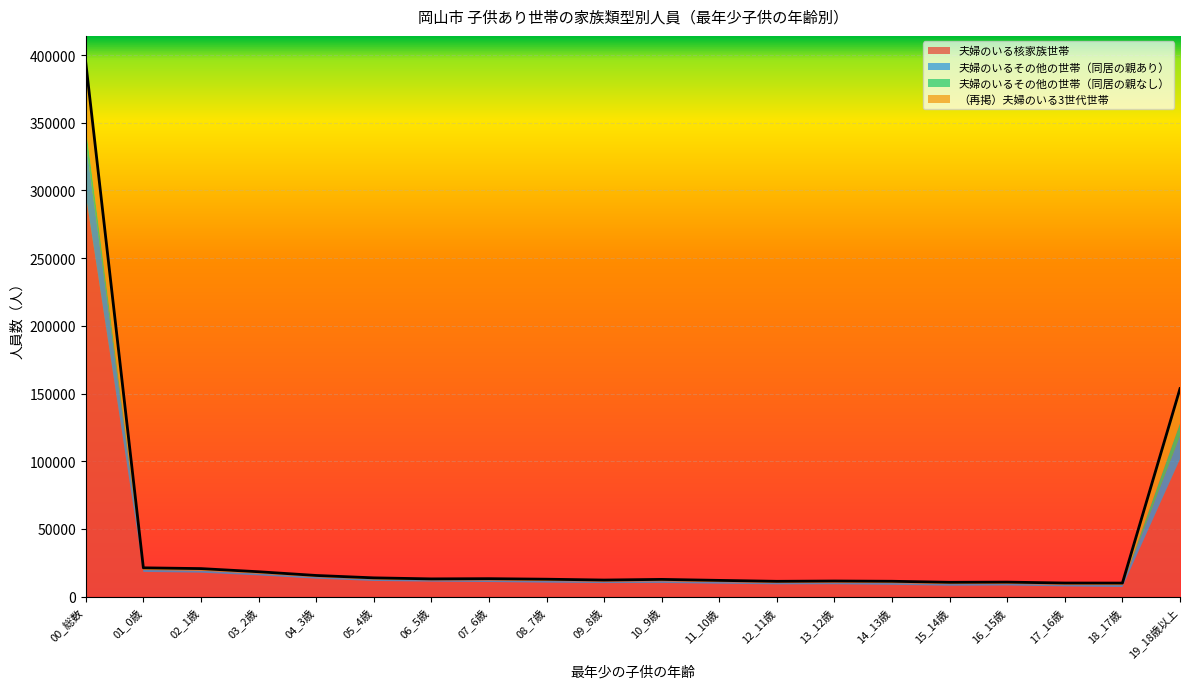

Does the chart display data point markers on the line(s)?

No